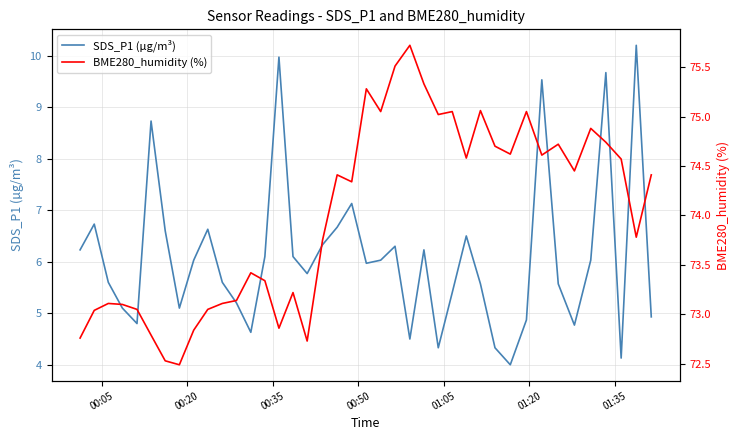

What is the minimum value for SDS_P1 (µg/m³)?

4.0